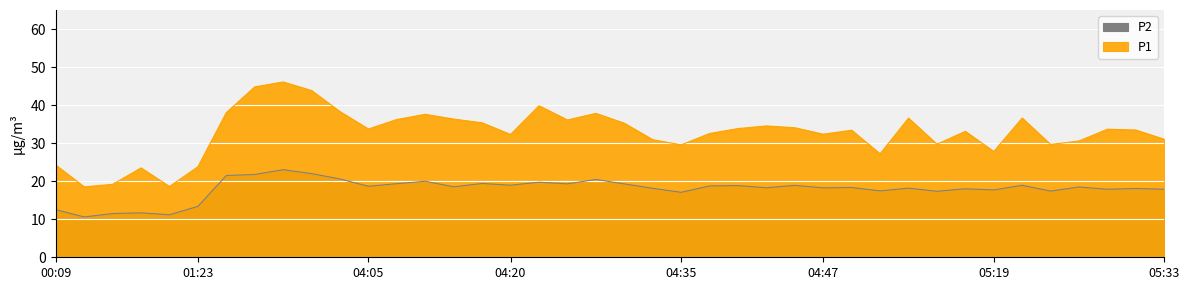

At how many categories does at least one series exceed 45?

1